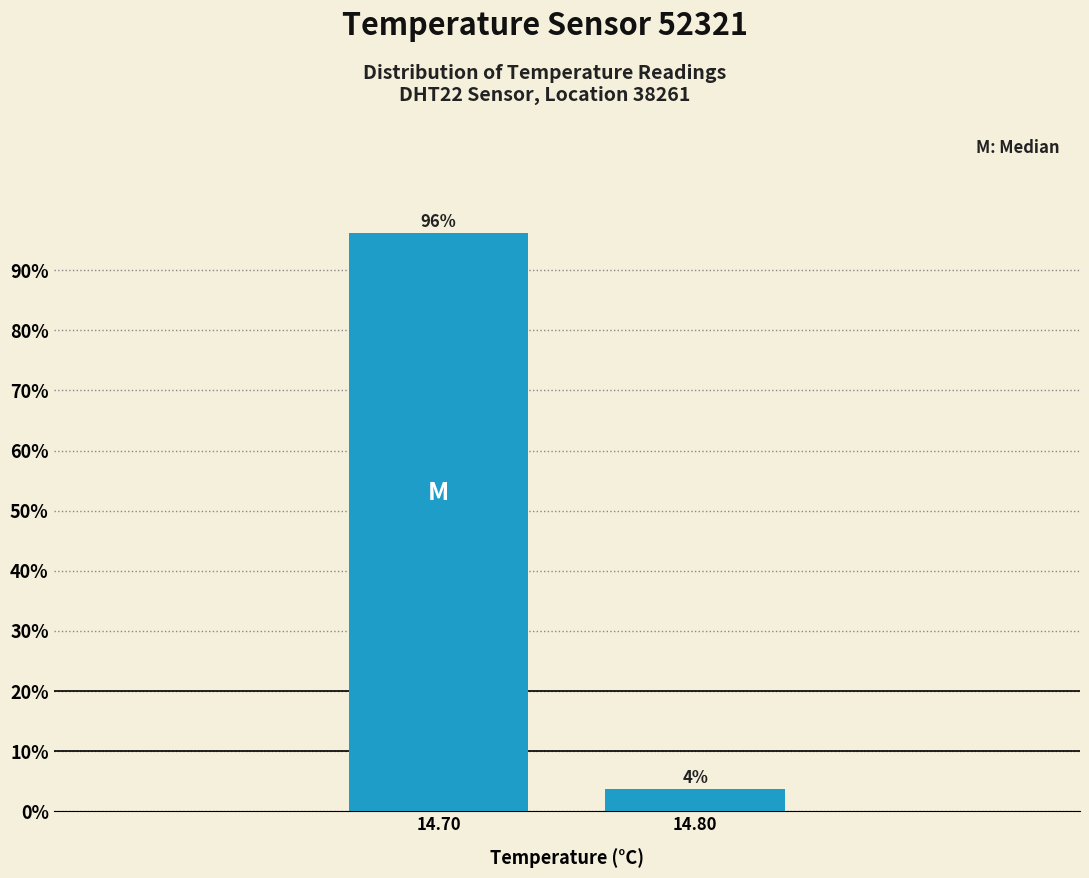

List the labels in order of value, largest first.

14.70, 14.80